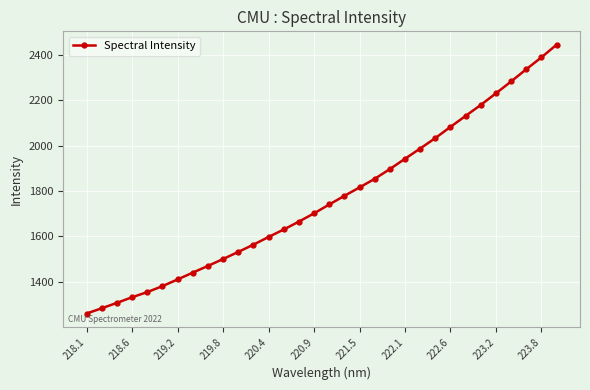

What is the value of the 29th point from the left?

2282.8